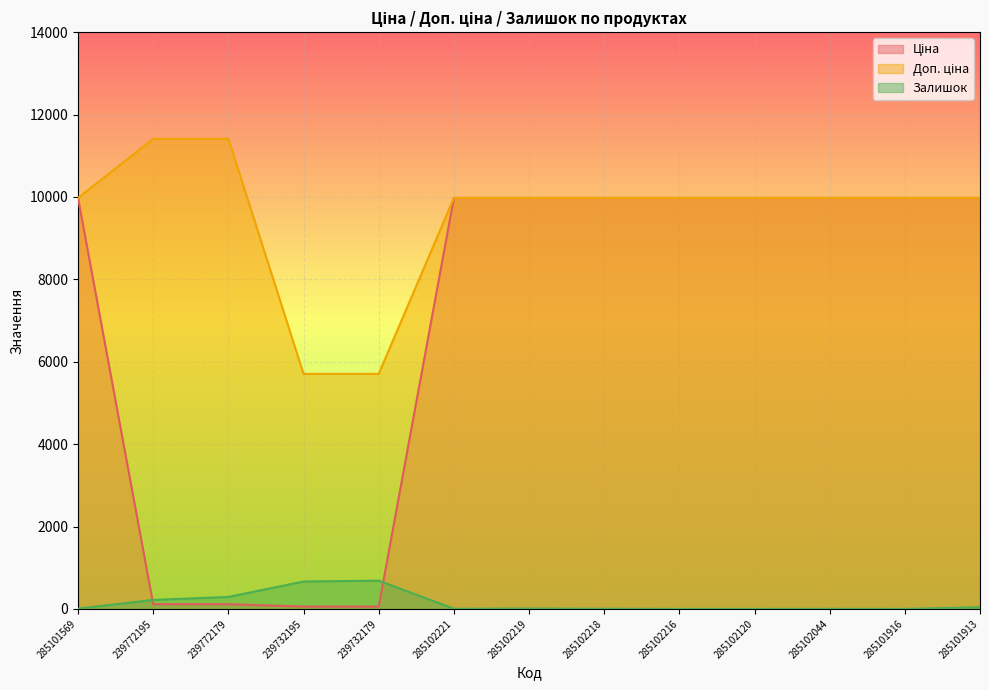

Reading right to left, what are all the values shown in this chart?

Ціна: 285101913=9975.0	285101916=9975.0	285102044=9975.0	285102120=9975.0	285102216=9975.0	285102218=9975.0	285102219=9975.0	285102221=9975.0	239732179=57.0	239732195=57.0	239772179=114.1	239772195=114.1	285101569=9975.0
Доп. ціна: 285101913=9975.0	285101916=9975.0	285102044=9975.0	285102120=9975.0	285102216=9975.0	285102218=9975.0	285102219=9975.0	285102221=9975.0	239732179=5705.0	239732195=5705.0	239772179=11410.0	239772195=11410.0	285101569=9975.0
Залишок: 285101913=39.0	285101916=0.0	285102044=1.0	285102120=0.0	285102216=0.0	285102218=3.0	285102219=9.0	285102221=4.0	239732179=686.0	239732195=665.0	239772179=290.0	239772195=218.0	285101569=7.0